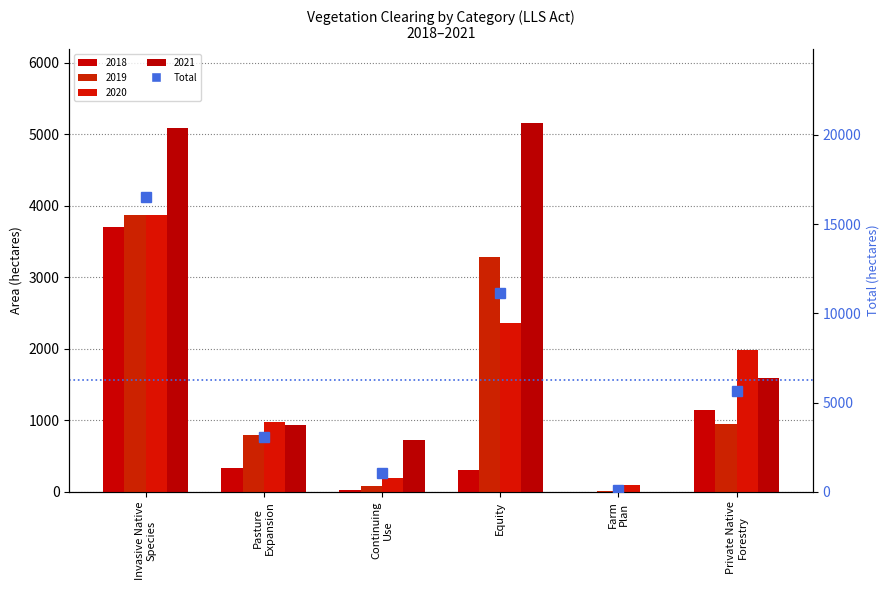

What is the difference between the maximum and second lowest values?

15516